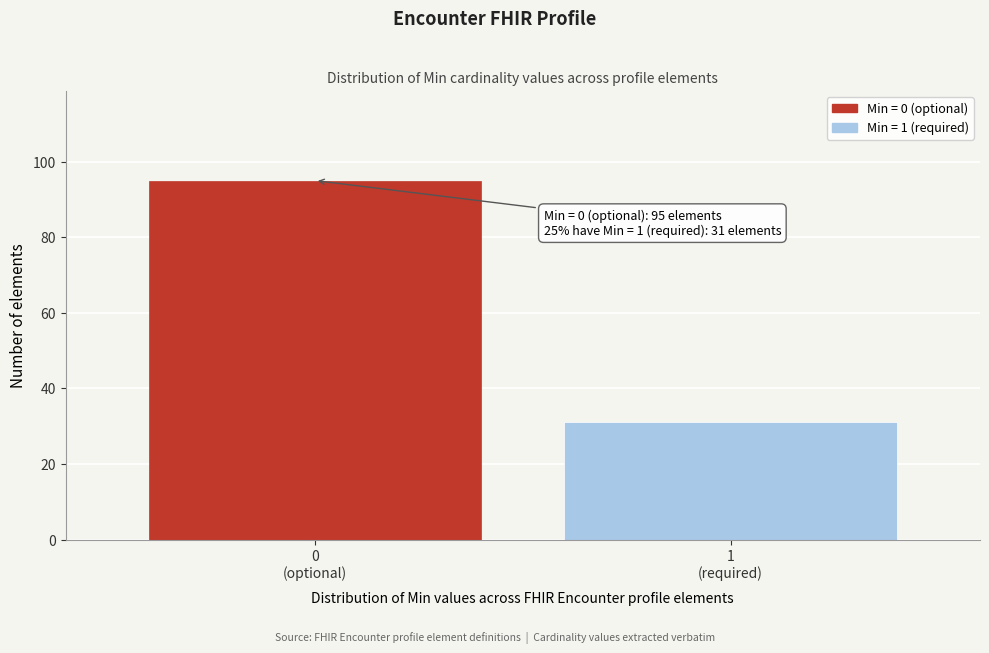

Reading right to left, what are all the values shown in this chart?

31	95